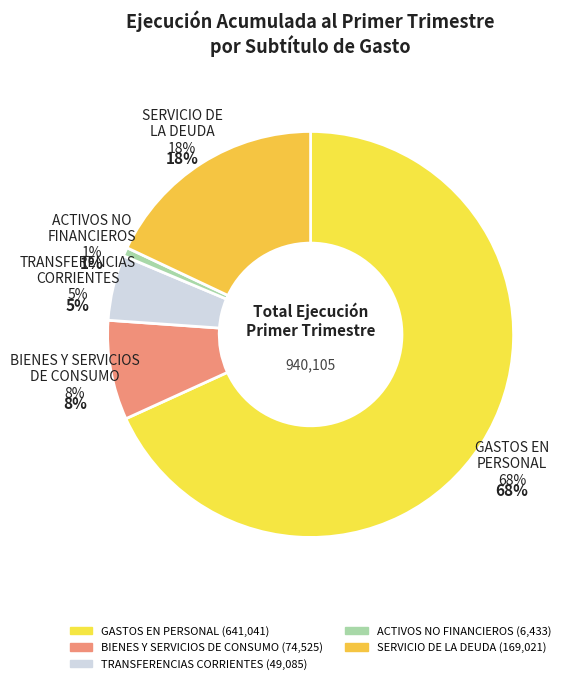

How many segments does this pie chart have?

5